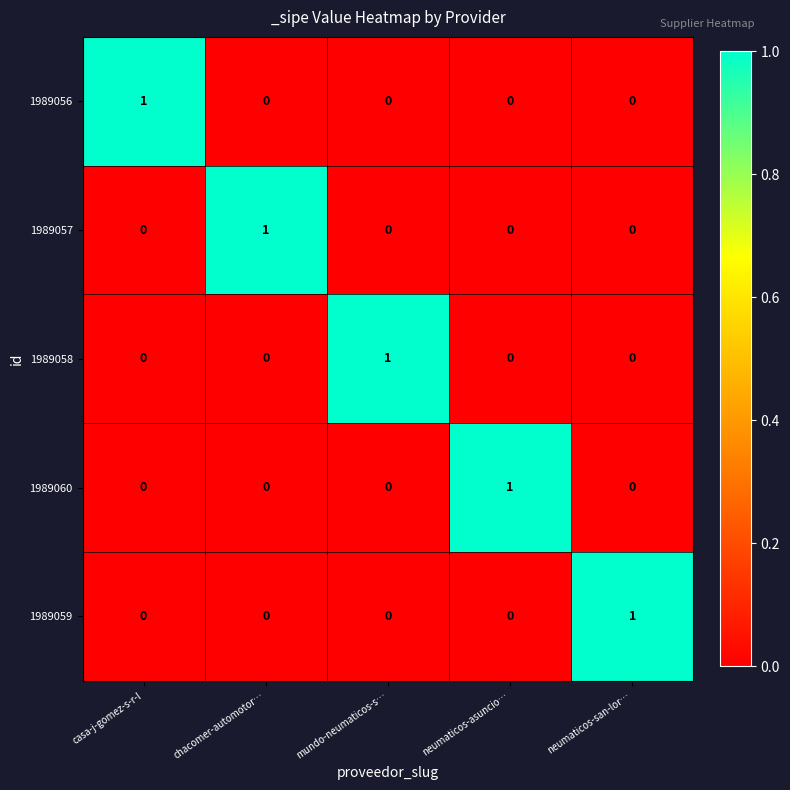

At how many categories does at least one series exceed 0?

5